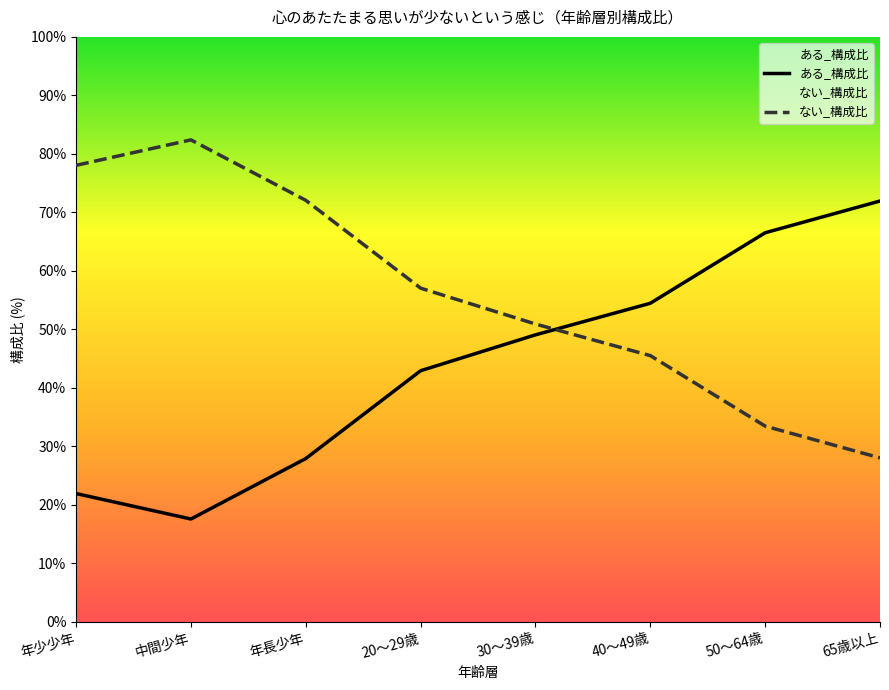

What is the difference between the maximum and minimum values in the ない_構成比 series?

54.4